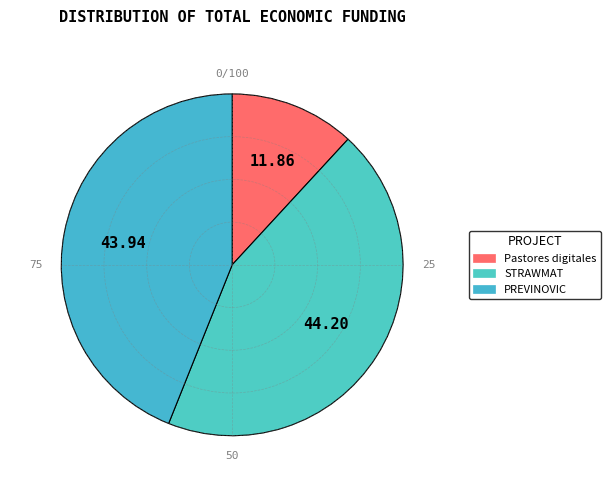

Count the number of slices in the pie.

3